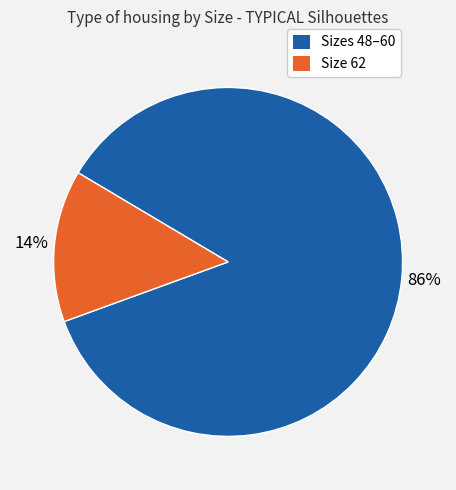

To the nearest percent, what percentage of the pie is Sizes 48–60?

86%